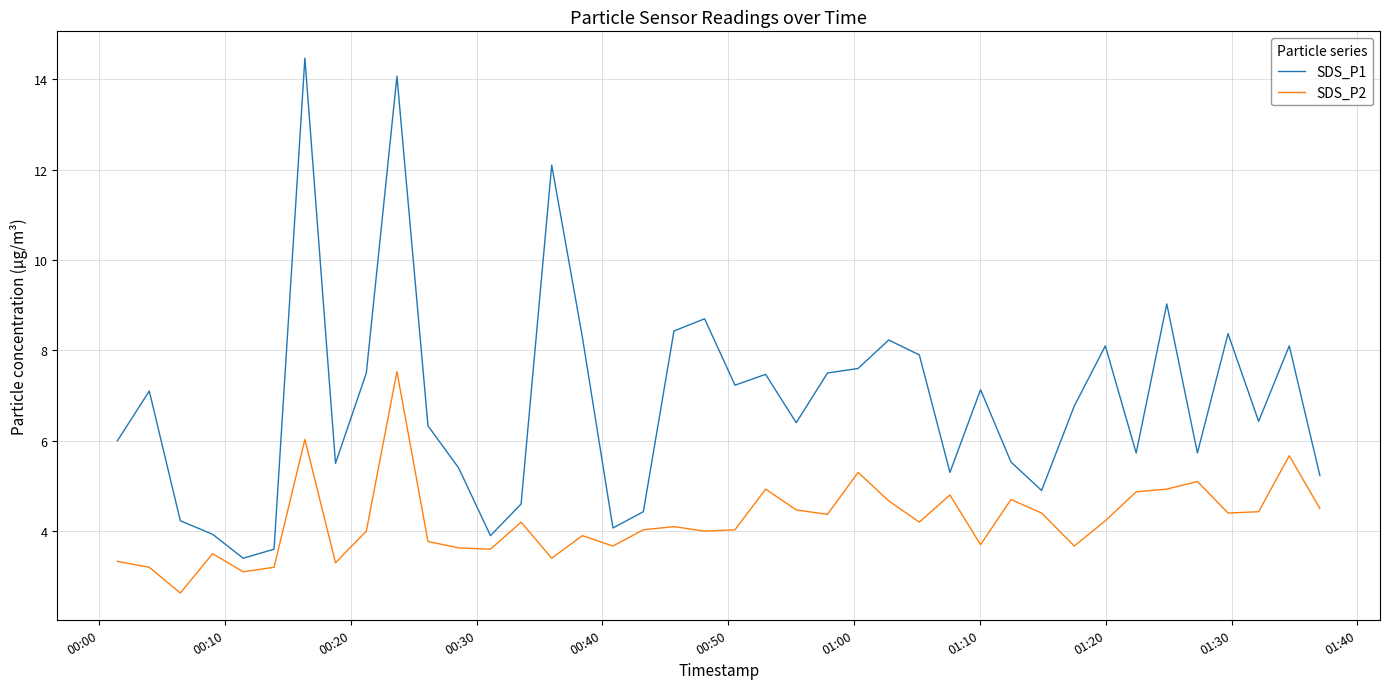

What is the minimum value for SDS_P1?

3.4